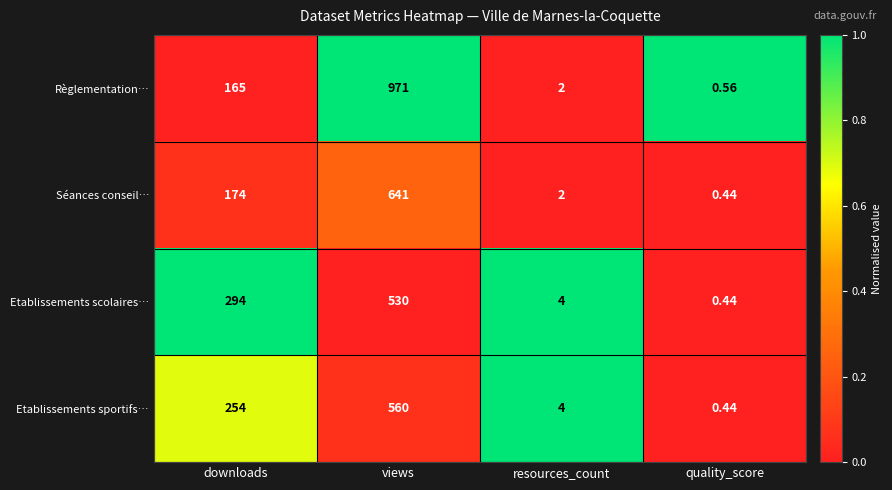

List the series in order of their peak value, lowest first.

Etablissements scolaires…, Etablissements sportifs…, Séances conseil…, Règlementation…